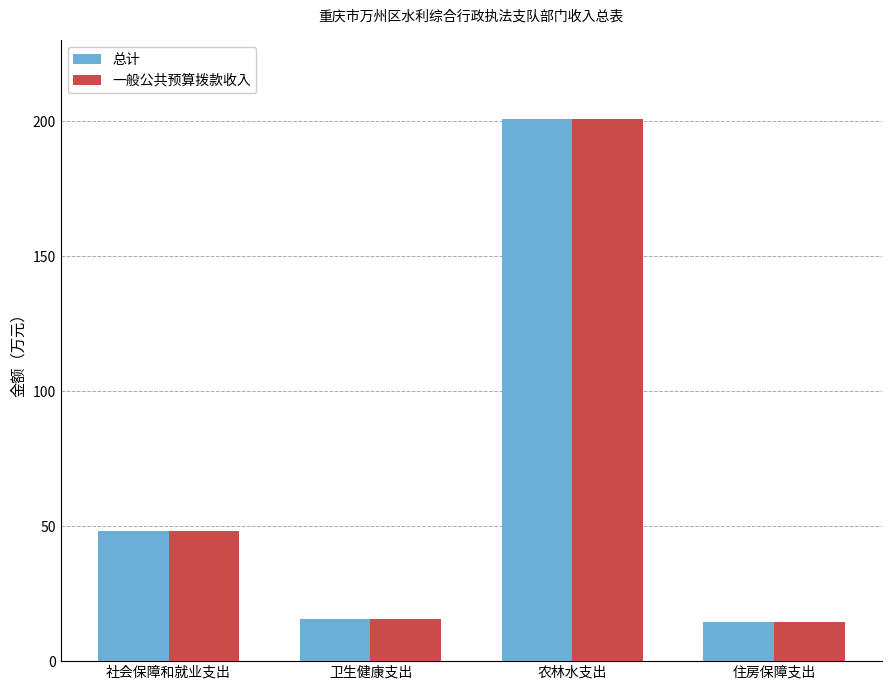

What is the highest value of the 一般公共预算拨款收入 series?

200.9